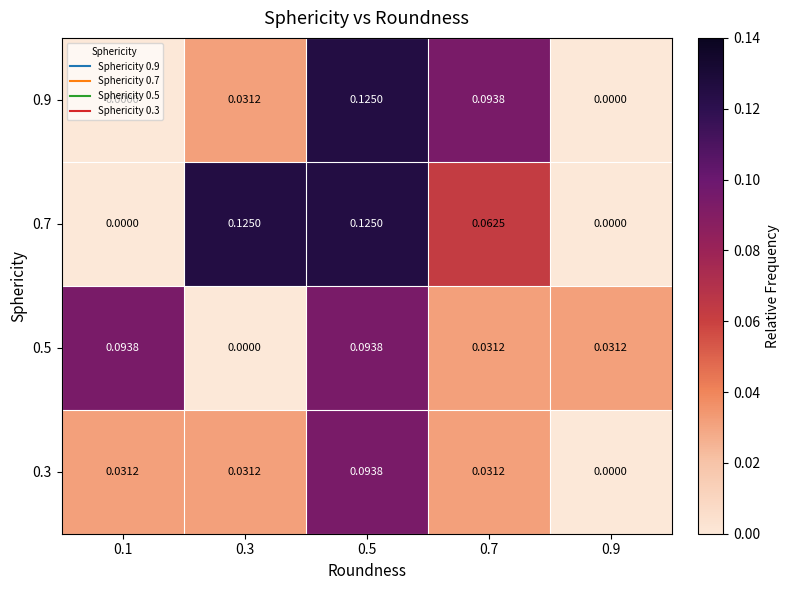

Reading left to right, transcribe all the data shown in this chart.

0.9: 0.1=0.0	0.3=0.0	0.5=0.1	0.7=0.1	0.9=0.0
0.7: 0.1=0.0	0.3=0.1	0.5=0.1	0.7=0.1	0.9=0.0
0.5: 0.1=0.1	0.3=0.0	0.5=0.1	0.7=0.0	0.9=0.0
0.3: 0.1=0.0	0.3=0.0	0.5=0.1	0.7=0.0	0.9=0.0